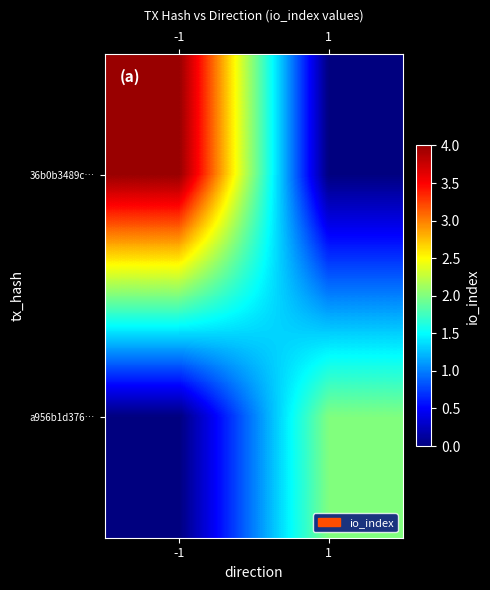

How many data points does each series have?

2